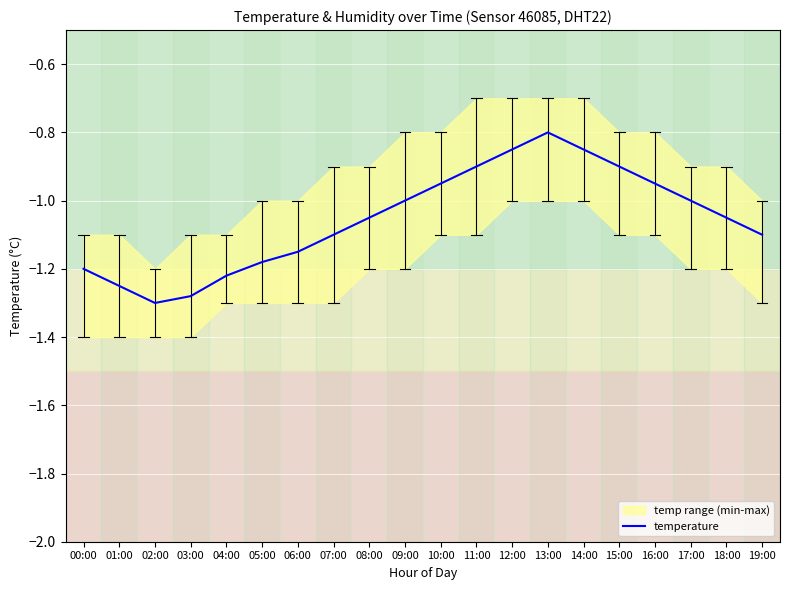

True or false: there are more than 2 points higher than both neighbors.

False